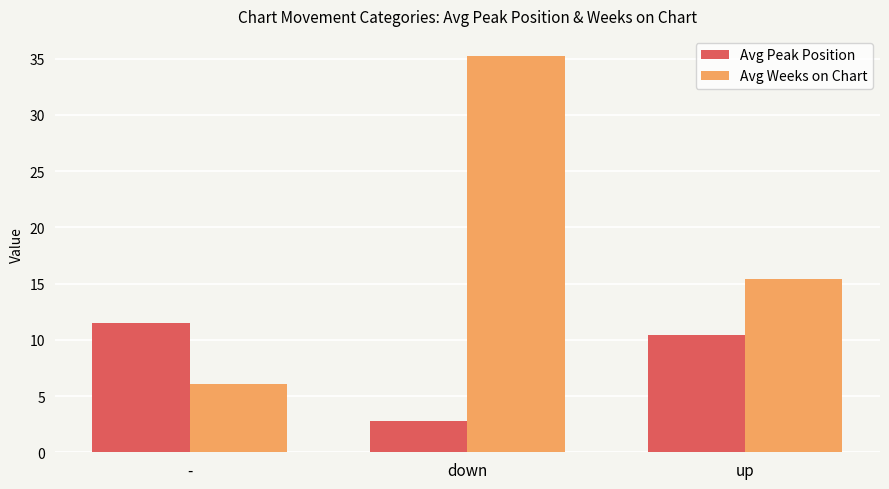

What position from the right is up?

1